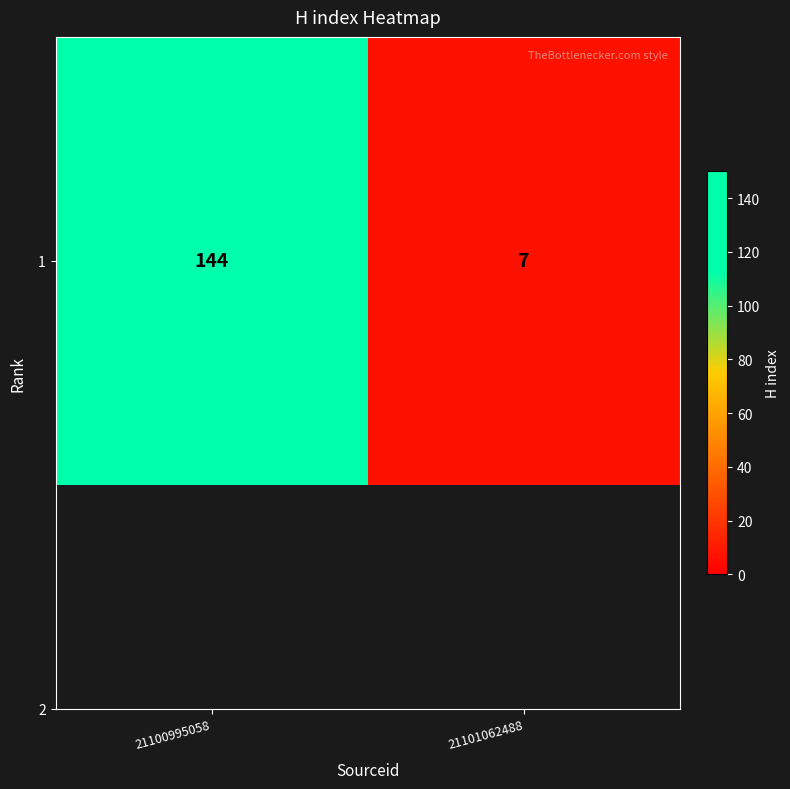

What is the greatest value displayed?

144